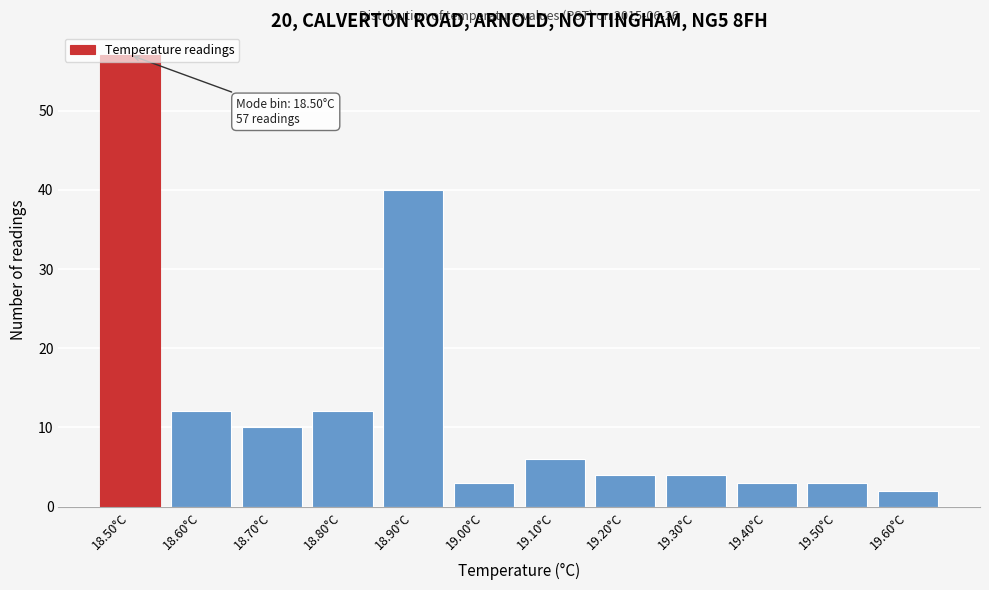

What is the average value?

13